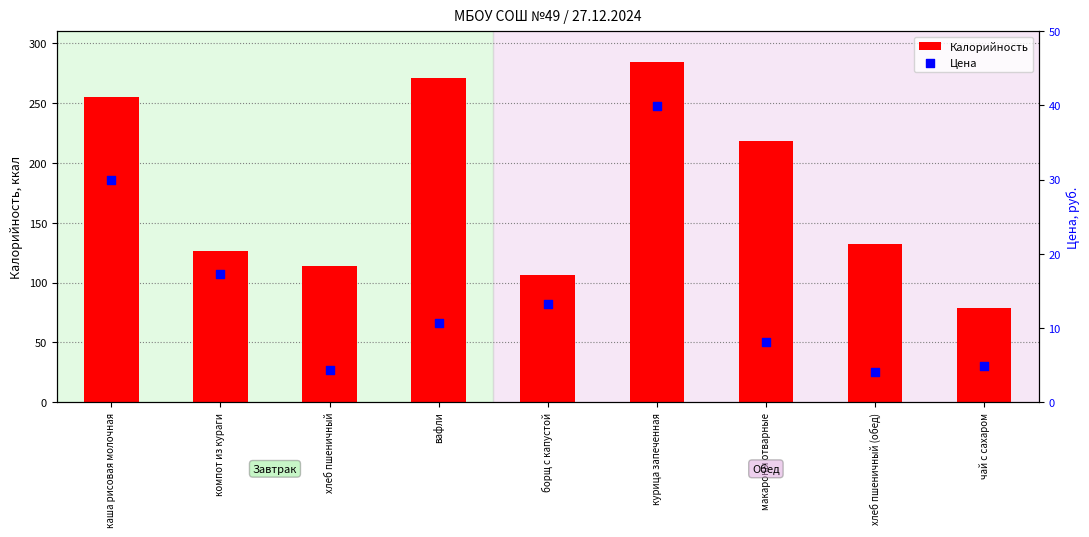

Which series contains the lowest Y value?

Цена